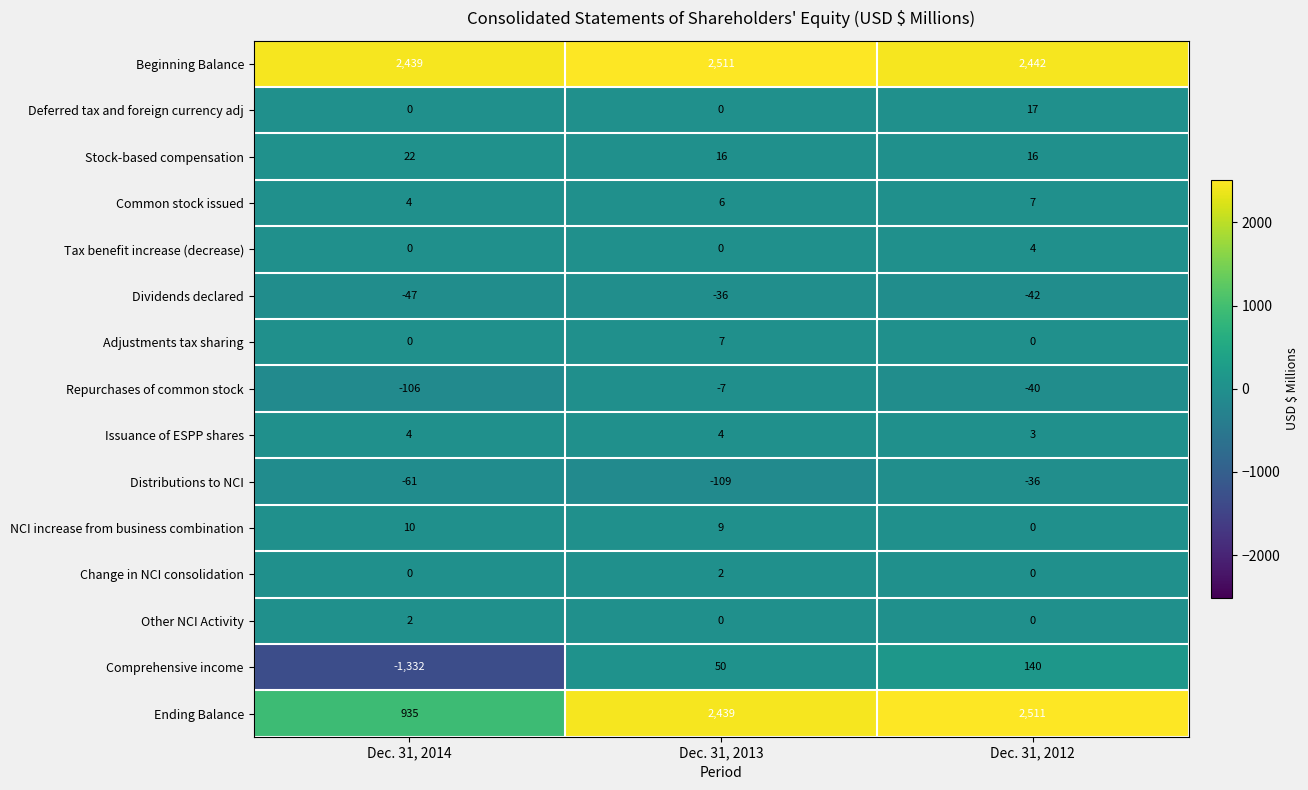

Which series has the largest range (max minus min)?

Ending Balance